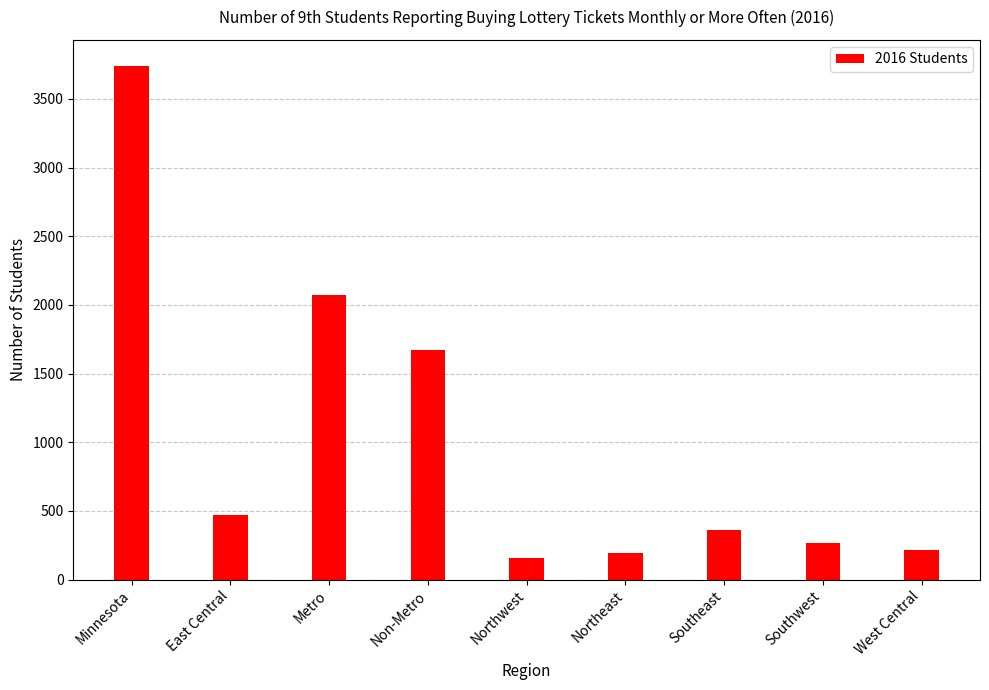

What is the average value?

1017